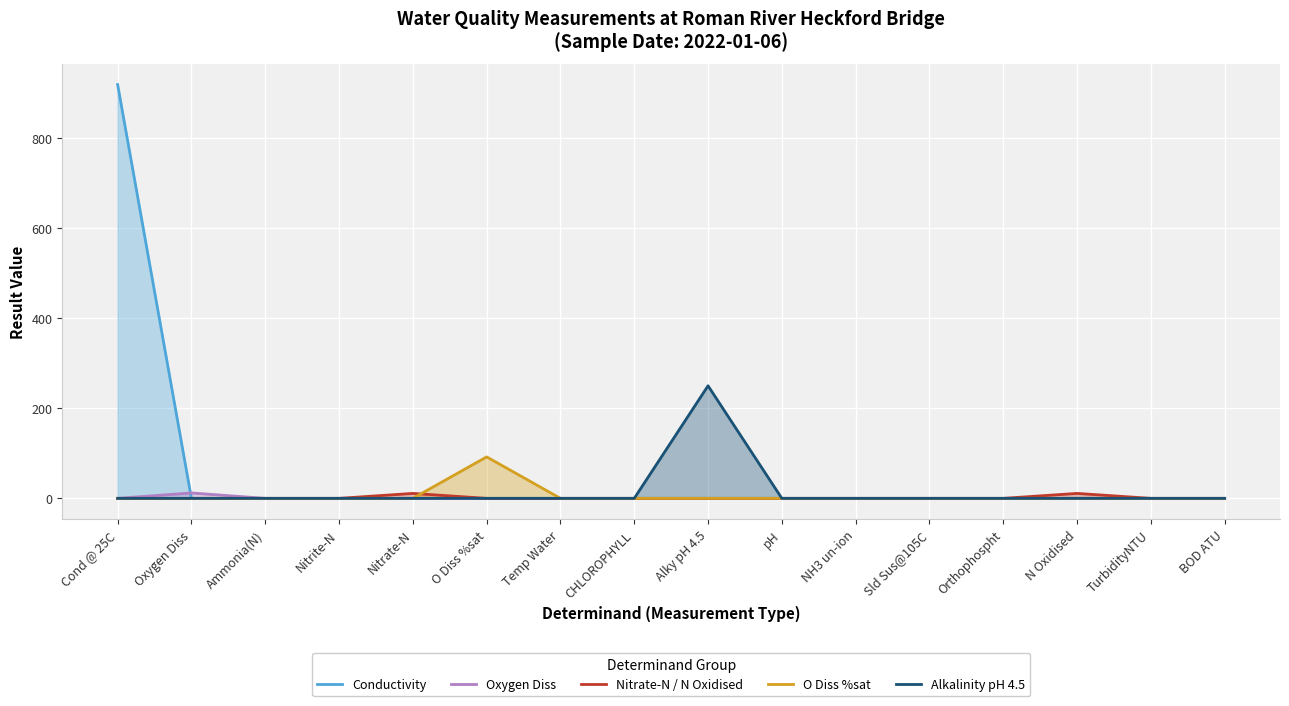

Count the number of data series in this chart.

5